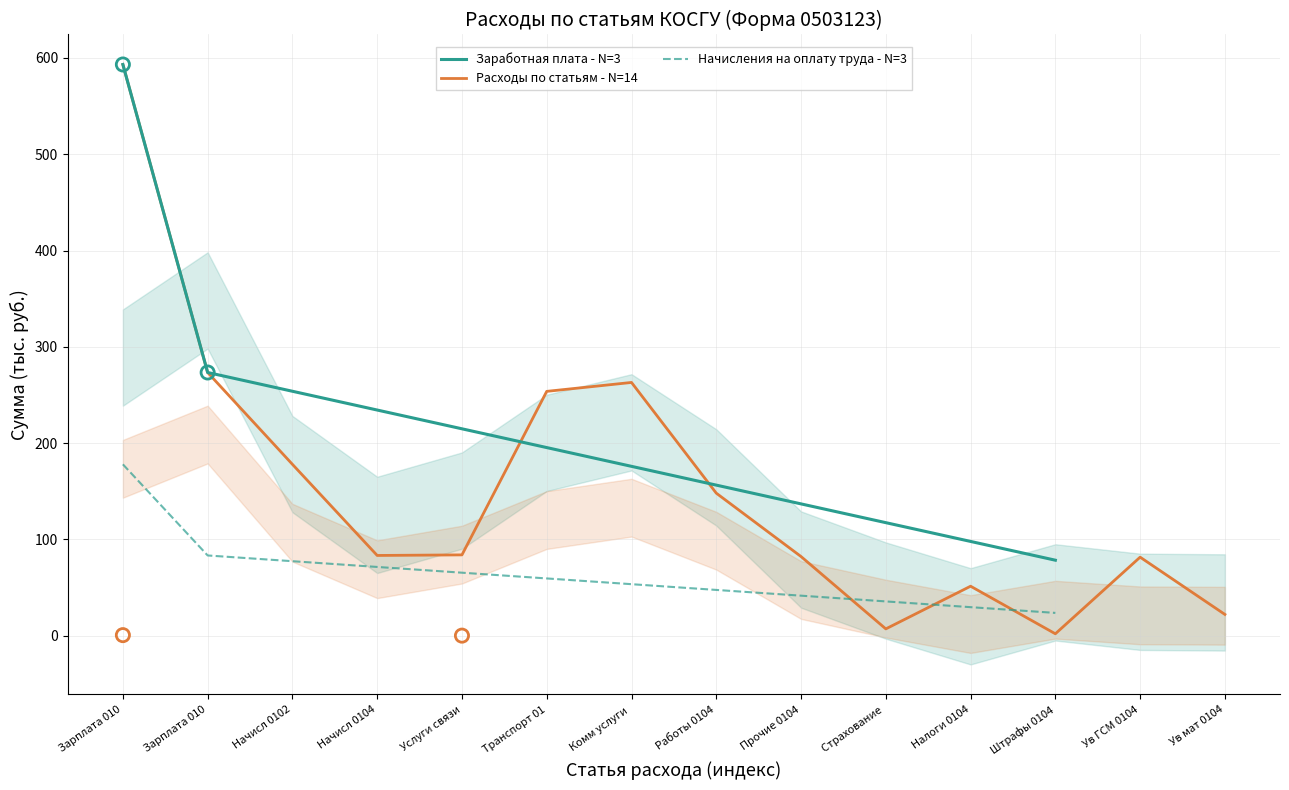

Which series has the widest spread of Y values?

Заработная плата